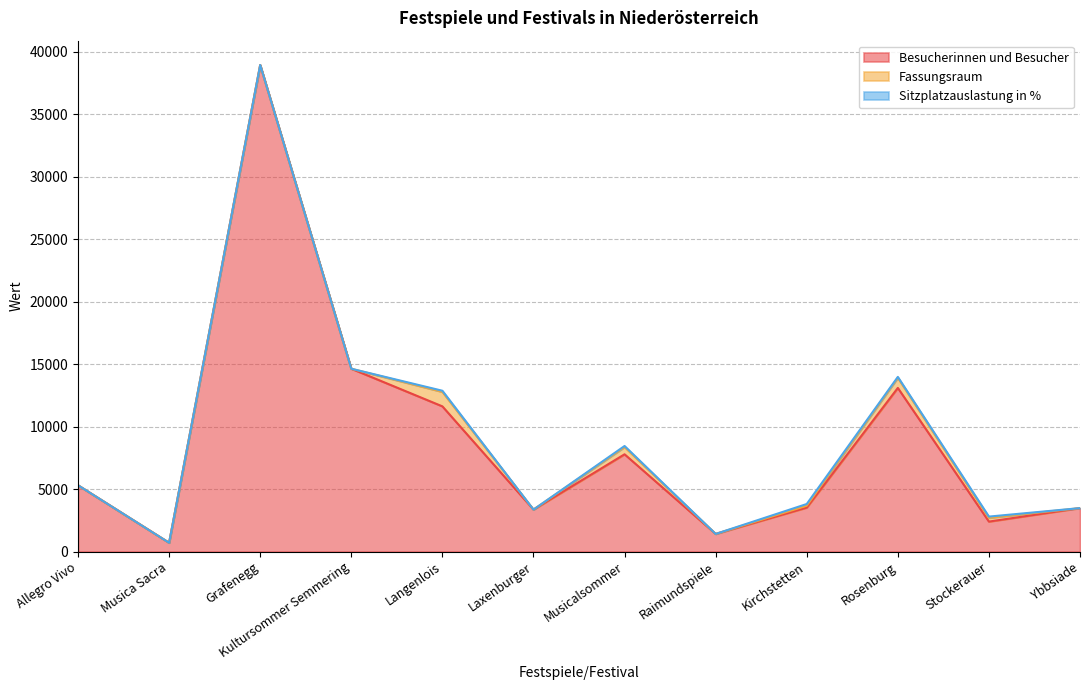

How many data points in Besucherinnen und Besucher are above 5305?

5